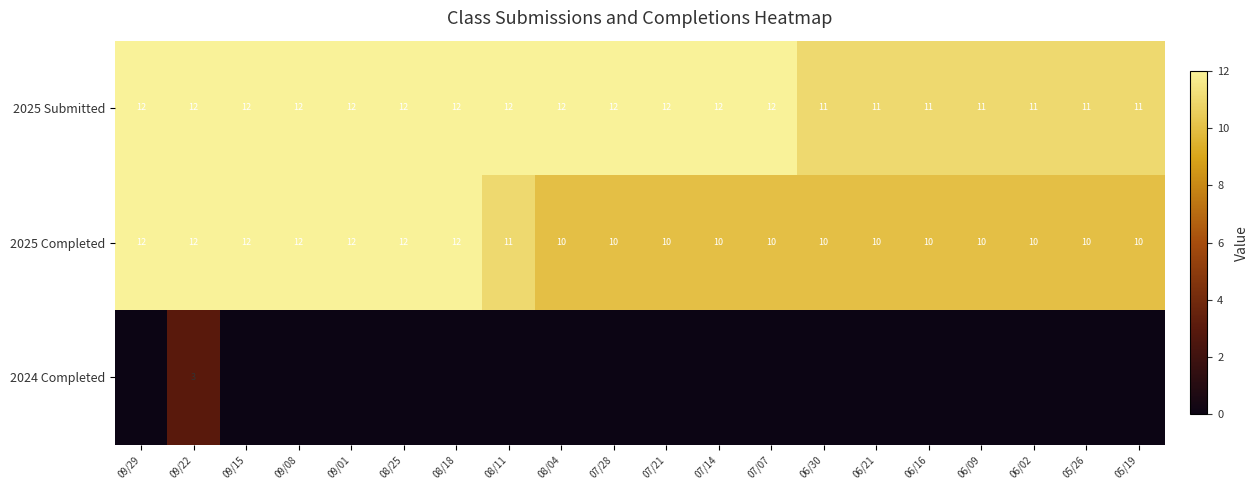

Is it true that 2025 Submitted equals 7 at 07/21?

False